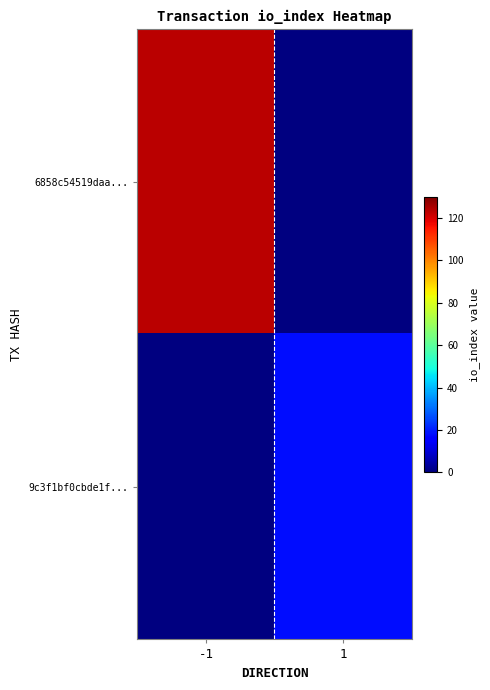

List the labels in order of 9c3f1bf0cbde1f... value, largest first.

-1, 1